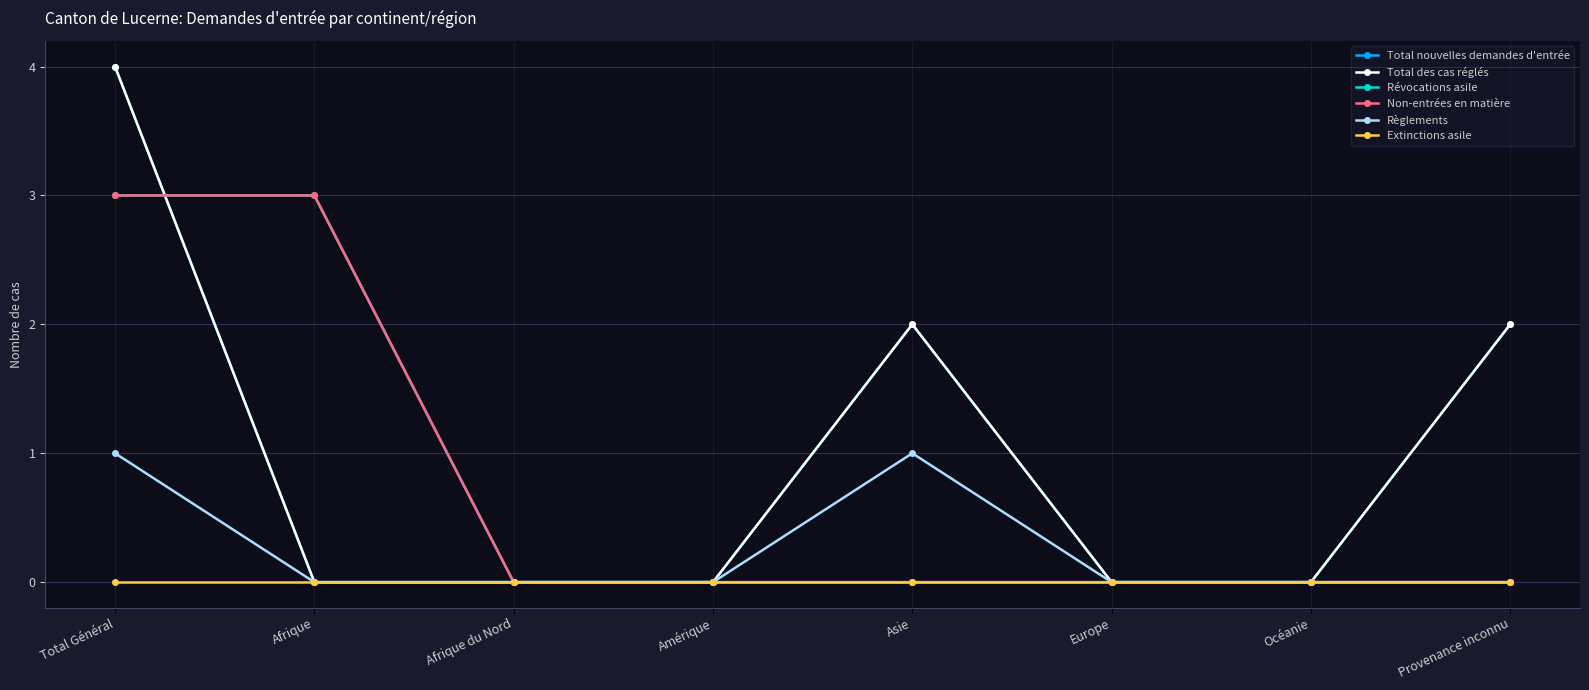

Reading right to left, transcribe all the data shown in this chart.

Total nouvelles demandes d'entrée: 2	0	0	2	0	0	0	4
Total des cas réglés: 2	0	0	2	0	0	0	4
Révocations asile: 0	0	0	0	0	0	3	3
Non-entrées en matière: 0	0	0	0	0	0	3	3
Règlements: 0	0	0	1	0	0	0	1
Extinctions asile: 0	0	0	0	0	0	0	0